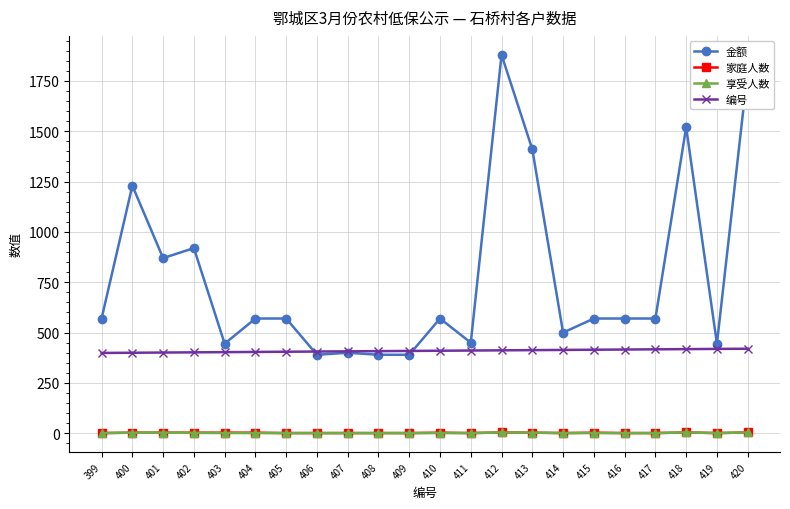

True or false: 享受人数 and 编号 cross at least once.

False